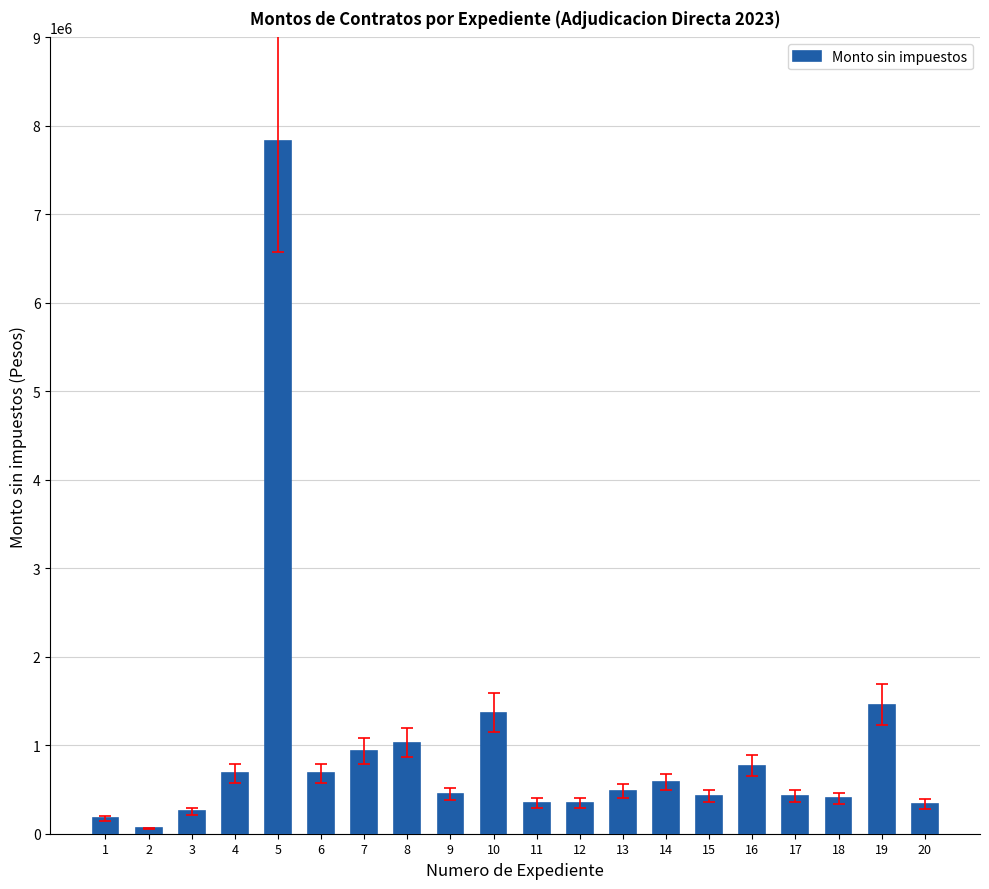

Count the number of categories in the chart.

20